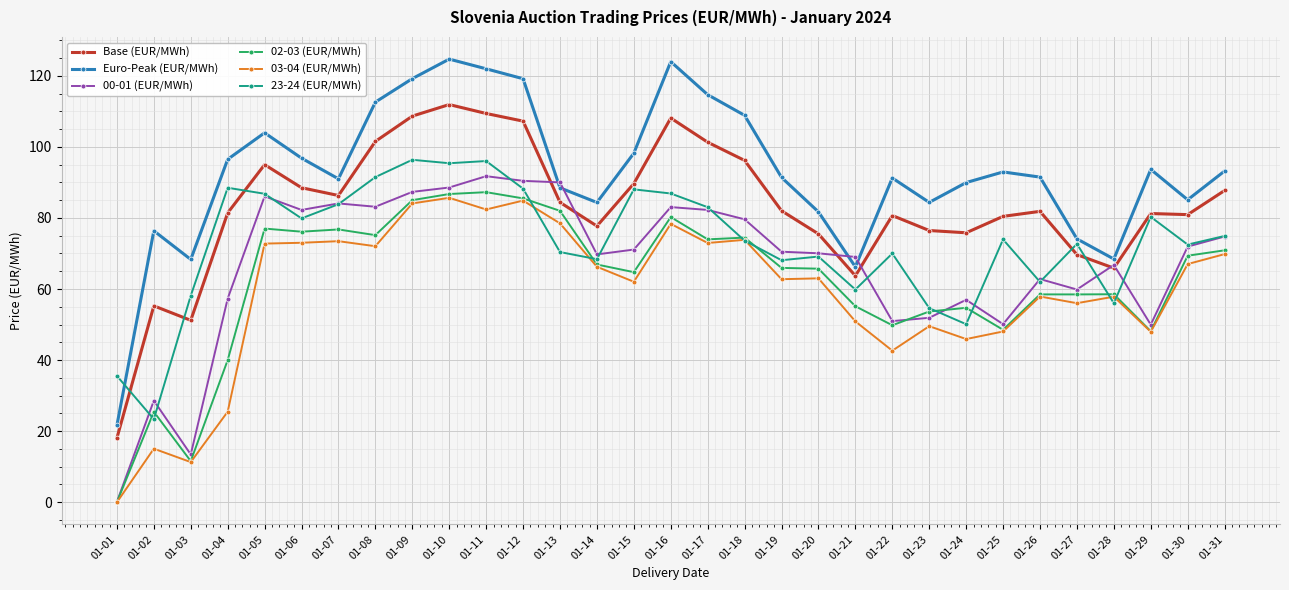

True or false: 00-01 (EUR/MWh) has a value of 18.4 at 01-03.

False